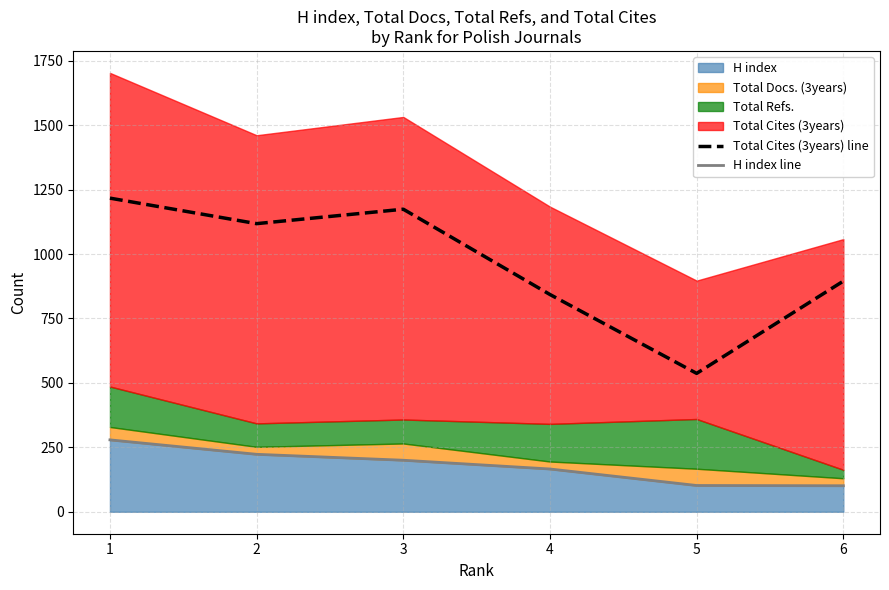

What is the value of the Total Cites (3years) line point at the 5th from the left?

537